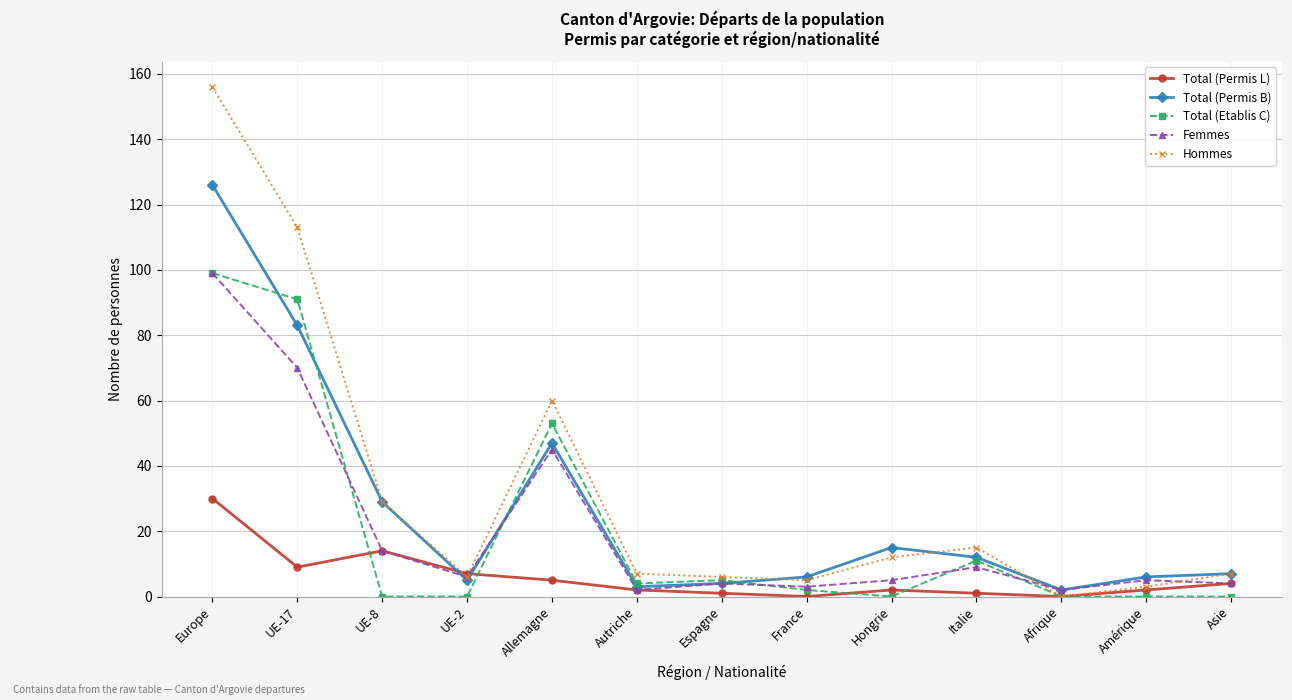

Which category has the highest value in the Total (Etablis C) series?

Europe